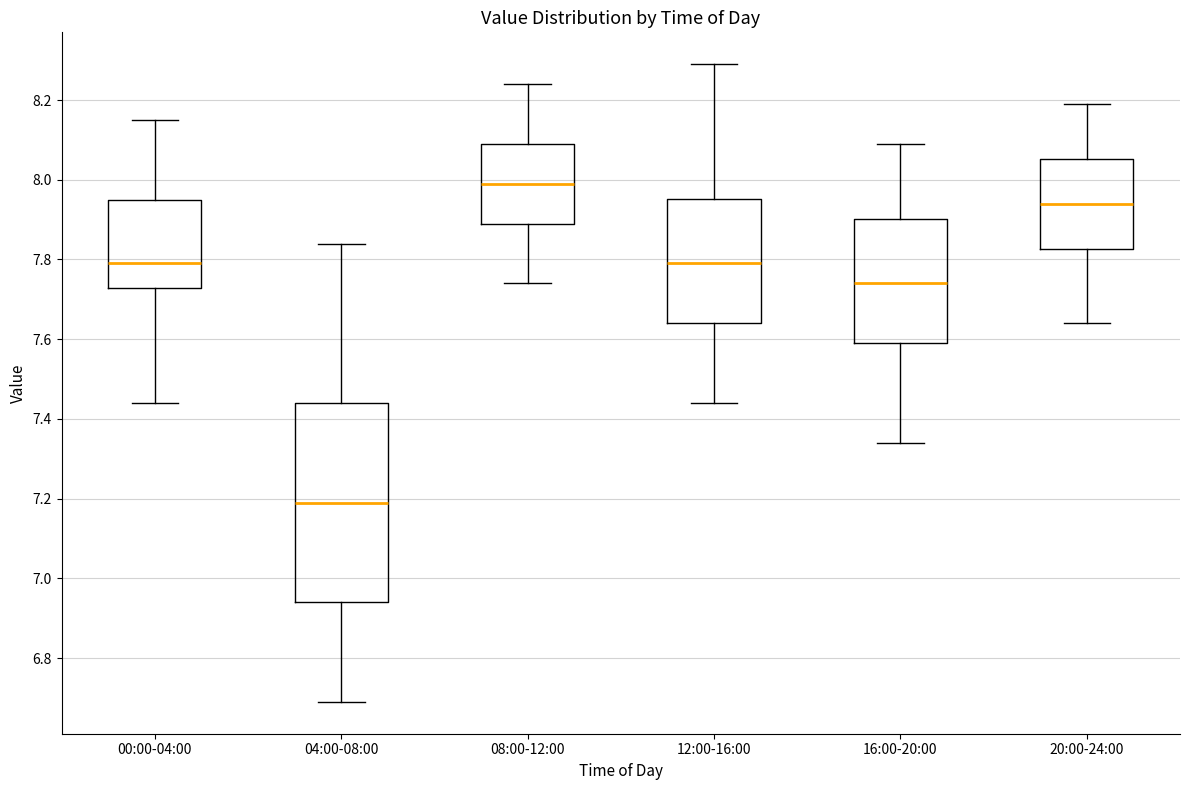

Reading left to right, read every box against the y-axis: the position of its median line, the range the box covers, and the ends of its whiskers. The values are not printed on the chart, so give them approximately, as read against the axis.

00:00-04:00: median 7.80, box 7.72 to 7.96, whiskers 7.44 to 8.16
04:00-08:00: median 7.20, box 6.94 to 7.44, whiskers 6.70 to 7.84
08:00-12:00: median 8.00, box 7.90 to 8.10, whiskers 7.74 to 8.24
12:00-16:00: median 7.80, box 7.64 to 7.96, whiskers 7.44 to 8.30
16:00-20:00: median 7.74, box 7.60 to 7.90, whiskers 7.34 to 8.10
20:00-24:00: median 7.94, box 7.82 to 8.06, whiskers 7.64 to 8.20